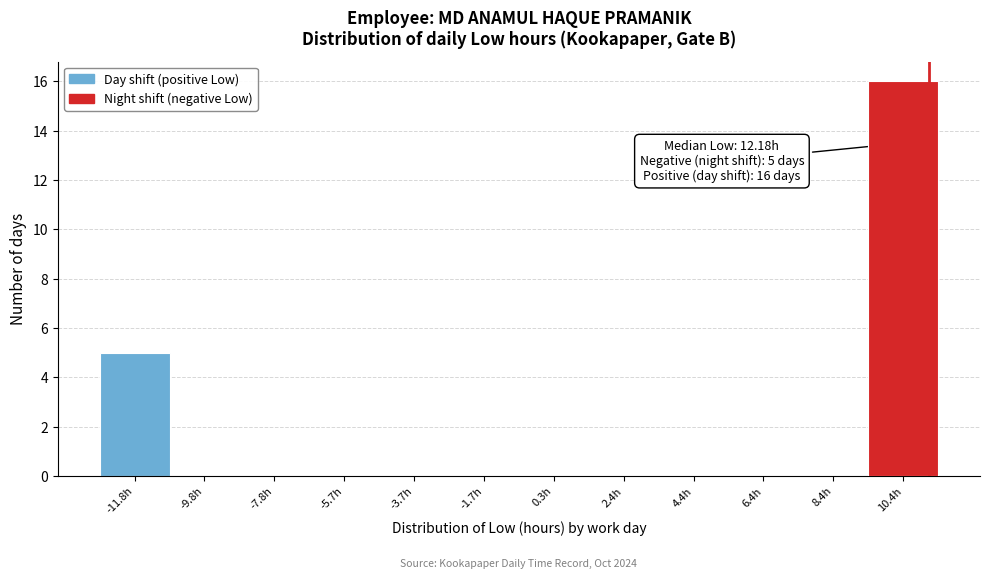

Reading right to left, extract all data points from this chart.

10.4h=16	8.4h=0	6.4h=0	4.4h=0	2.4h=0	0.3h=0	-1.7h=0	-3.7h=0	-5.7h=0	-7.8h=0	-9.8h=0	-11.8h=5